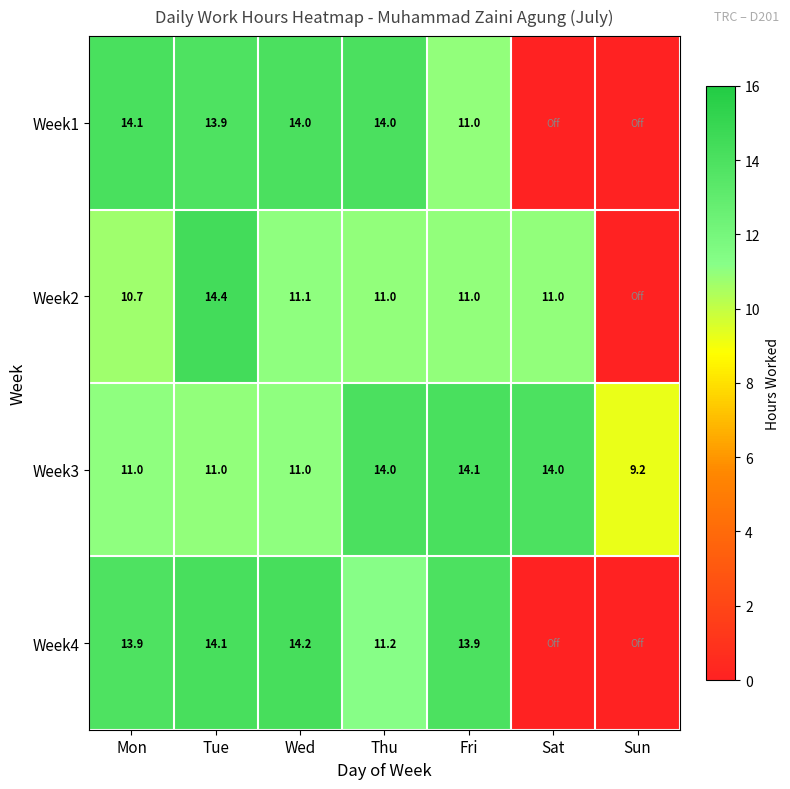

What is the difference between the highest and lowest values at Tue?

3.4